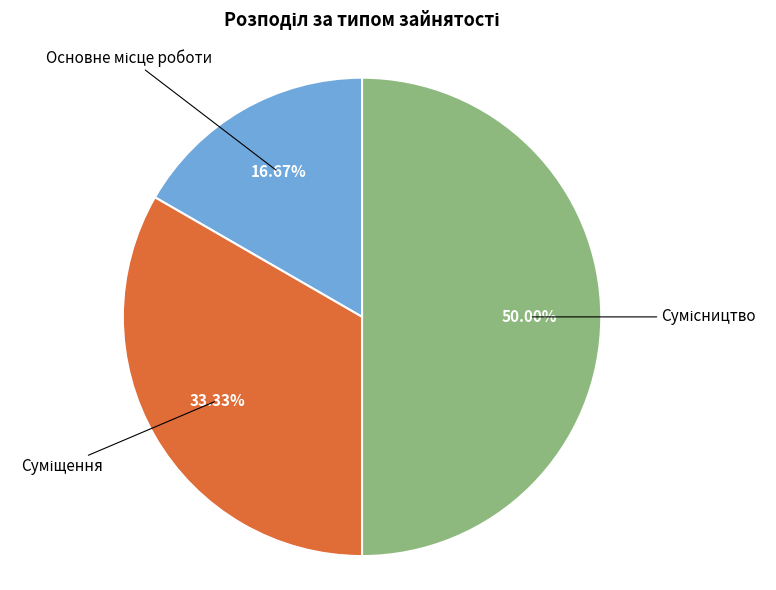

What is the largest slice in the pie chart?

Сумісництво